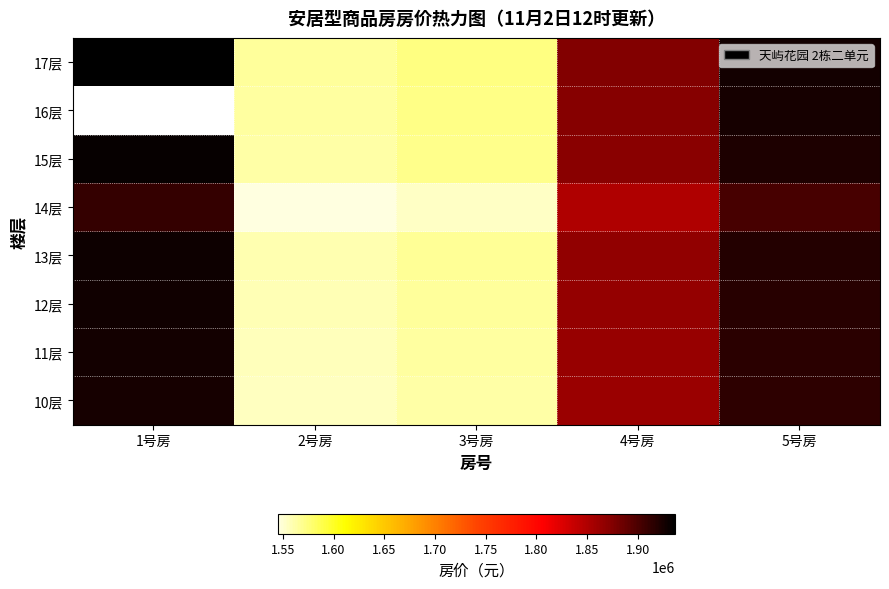

True or false: 13层 has a value of 590633.7 at 1号房.

False